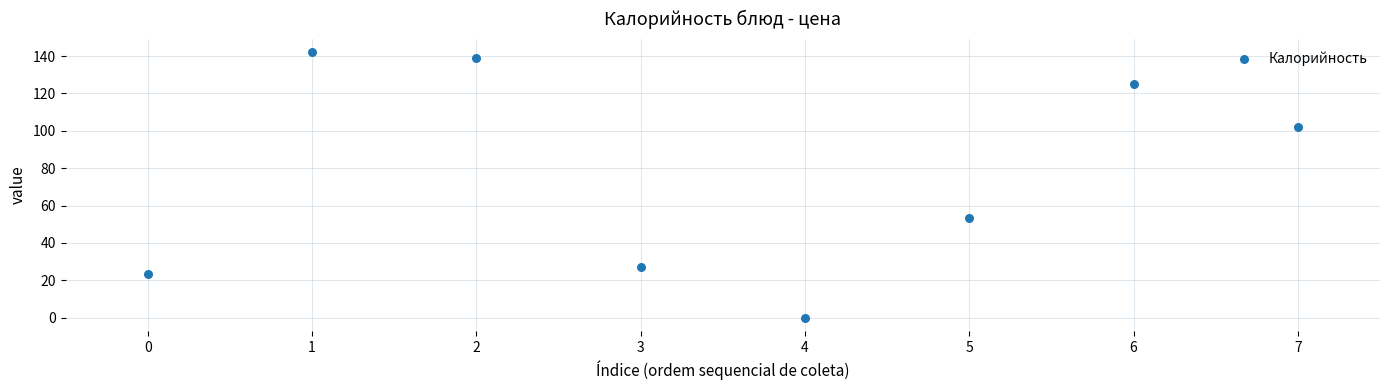

What Y value in the scatter plot is closest to 71?

53.5